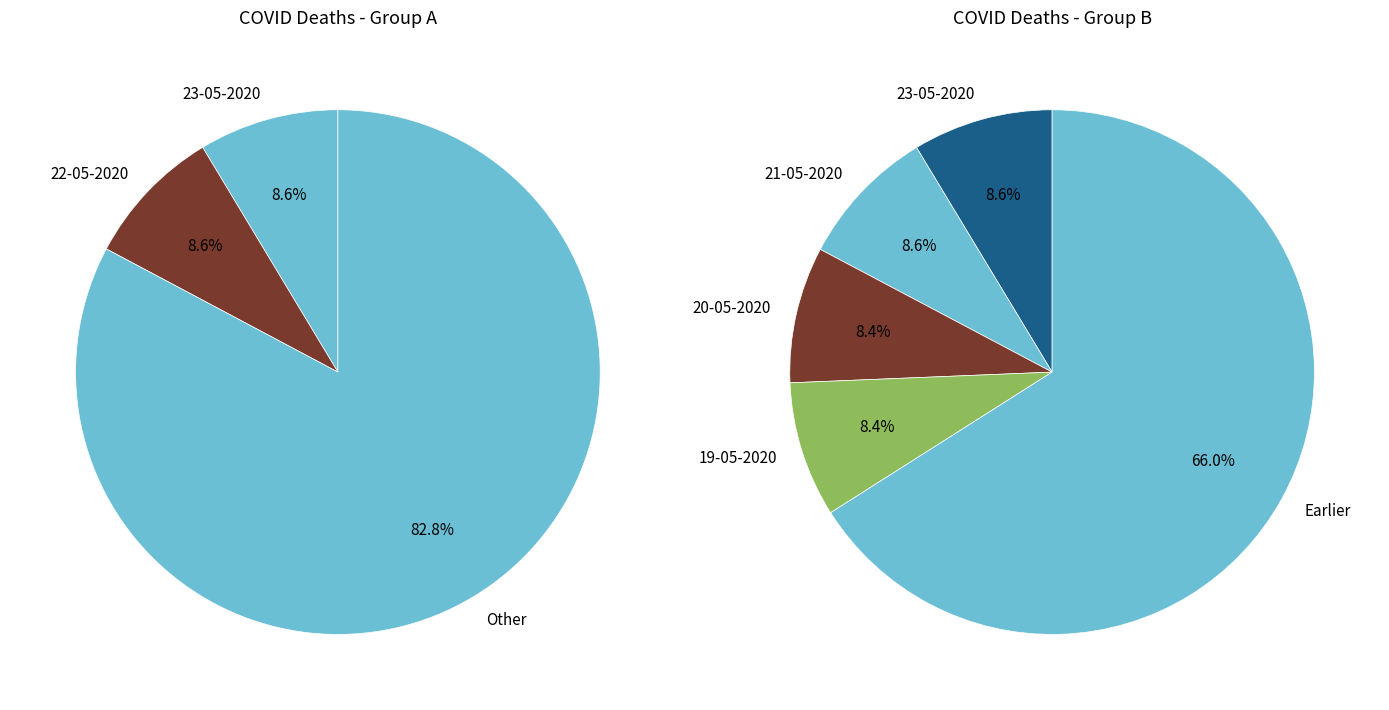

Is the sum of 17-05-2020 and 19-05-2020 greater than half?

No